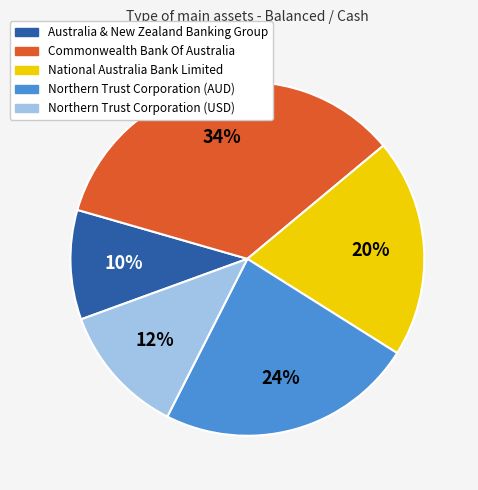

What percentage is the National Australia Bank Limited slice, to the nearest percent?

20%